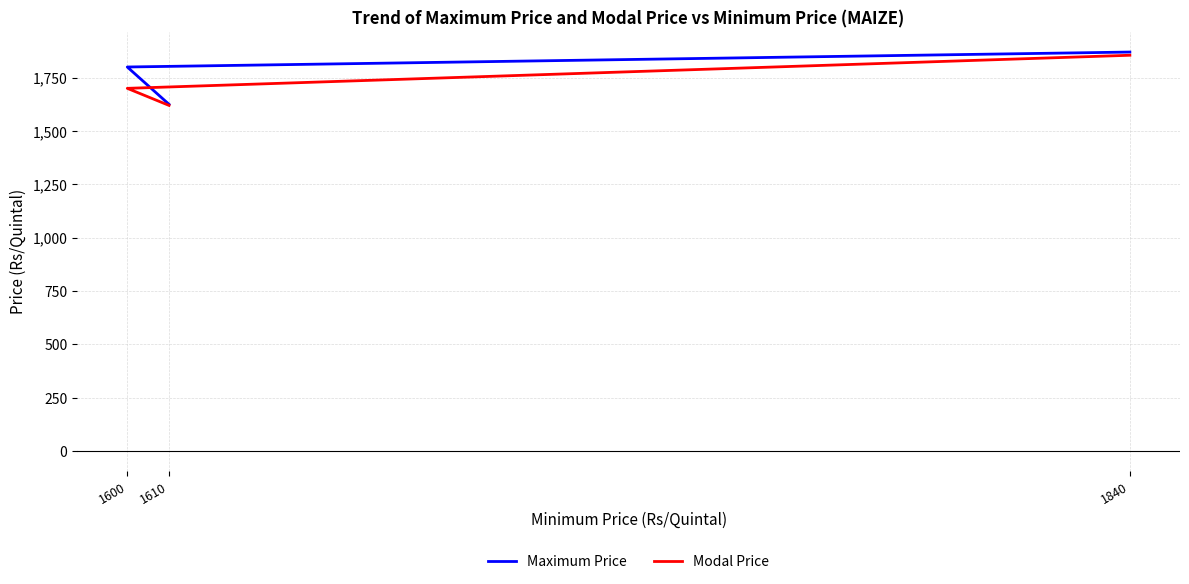

At which category is the sum across all series the highest?

1840